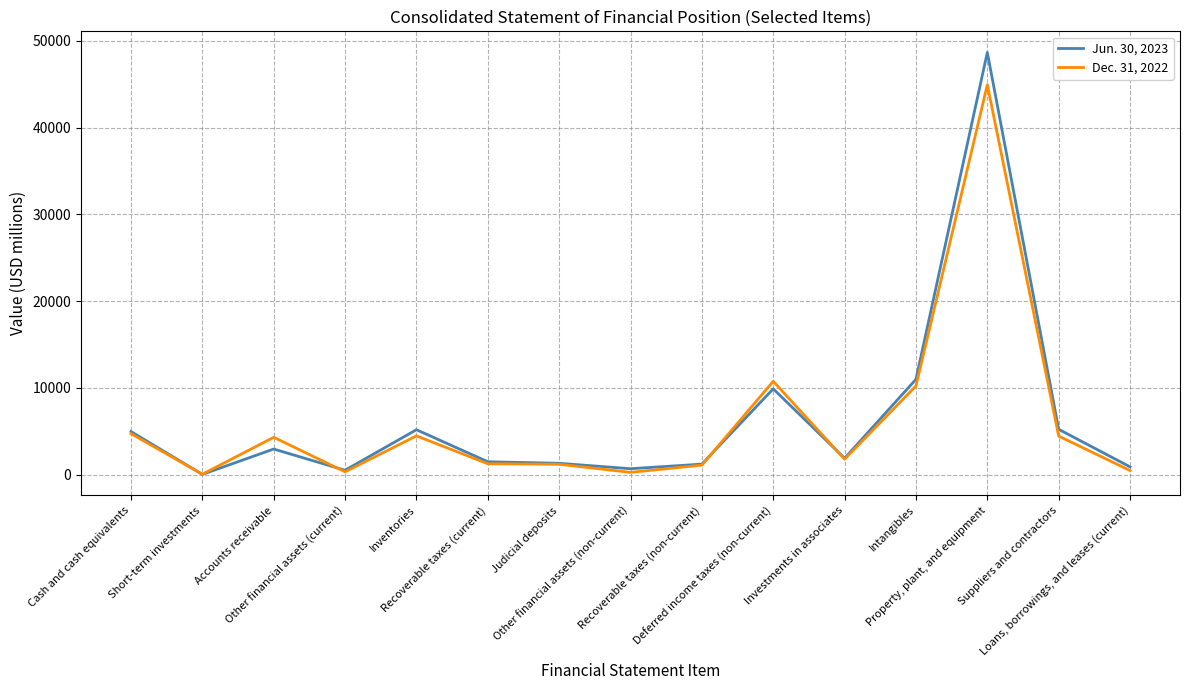

What is the difference between the maximum and minimum values in the Jun. 30, 2023 series?

48620